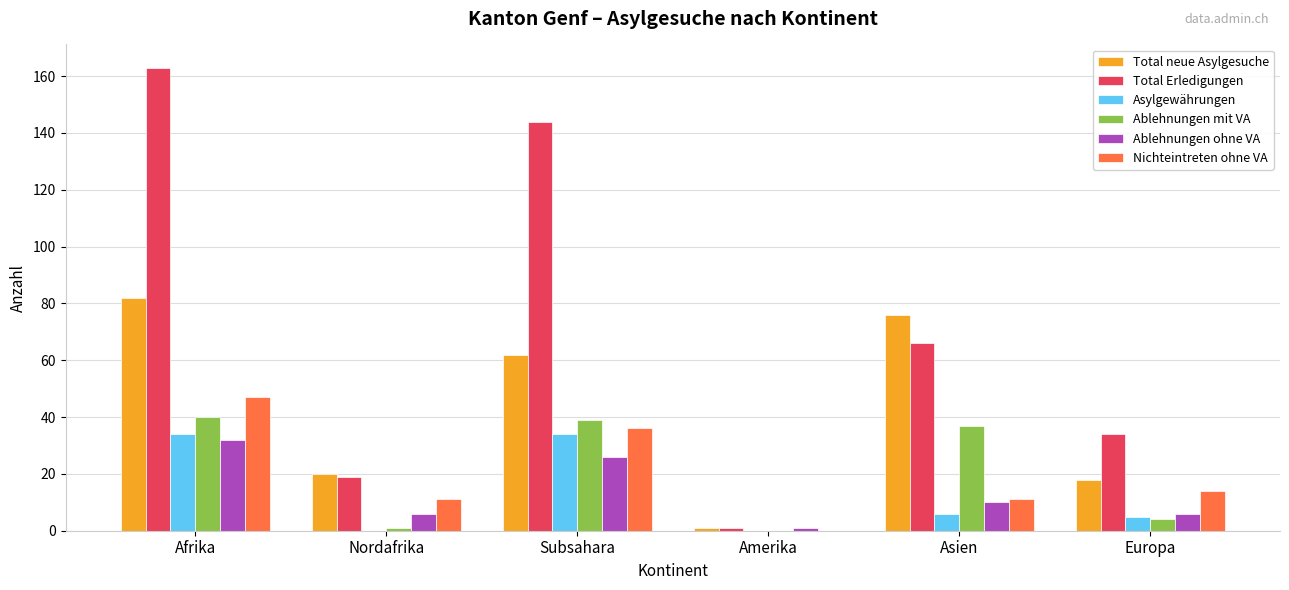

The Ablehnungen mit VA series shows 15 at Amerika. True or false?

False